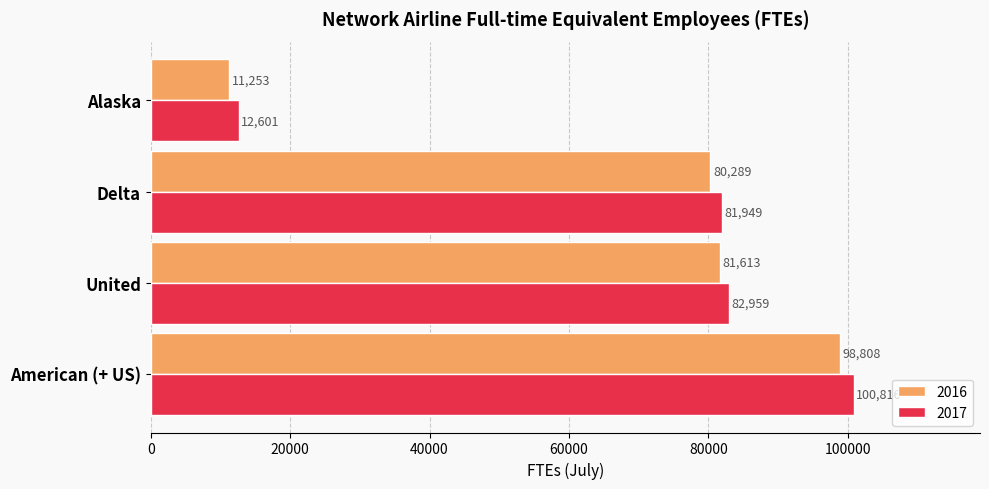

What is the total value across all series at American (+ US)?

199624